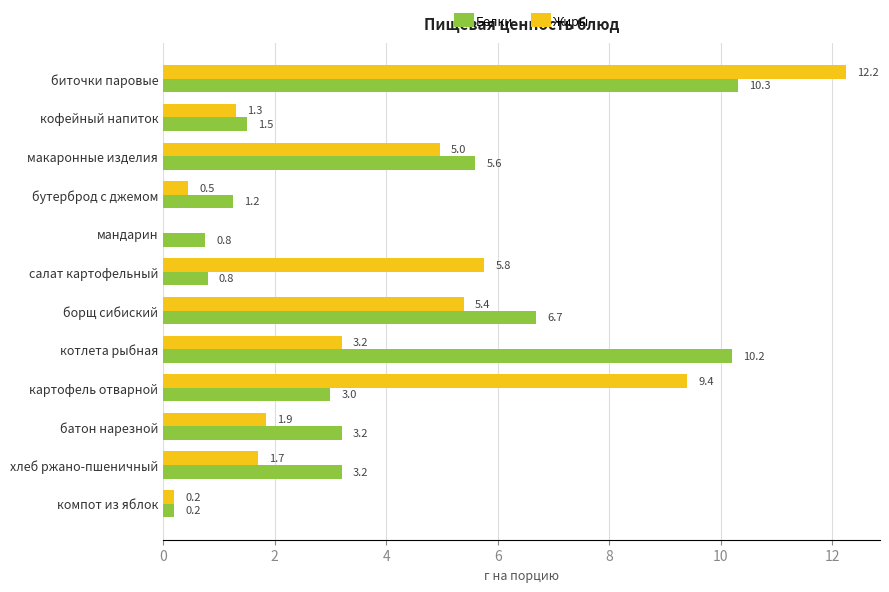

How many distinct data groups are displayed?

2